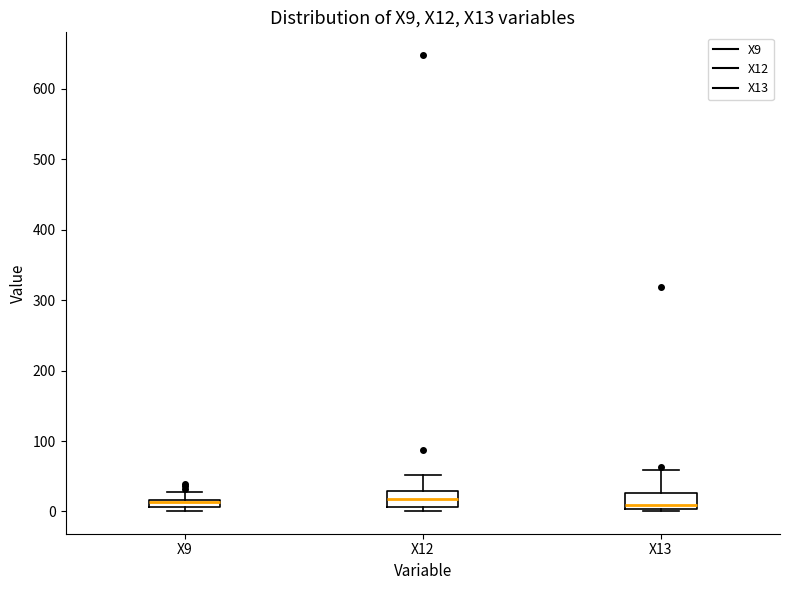

Where is the upper edge of the box for X13 on the y-axis? The values are not printed on the chart, so give them approximately, as read against the axis.

30